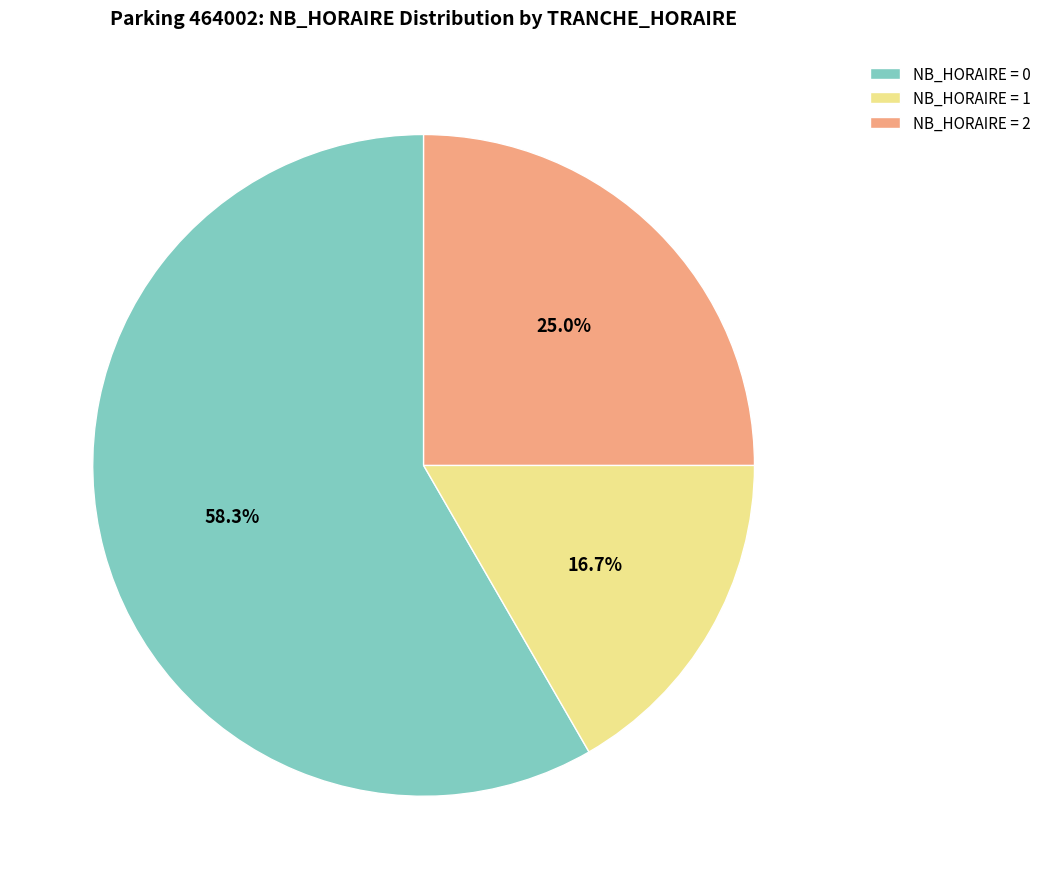

Combined, what portion of the pie is NB_HORAIRE = 0 and NB_HORAIRE = 1?

75.0%